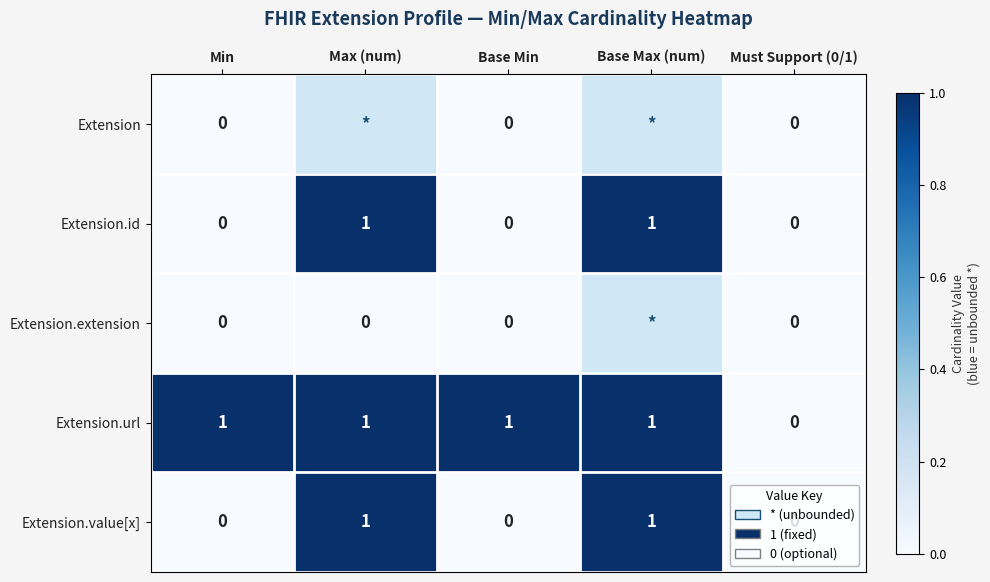

Which label corresponds to the smallest value in the chart?

Min